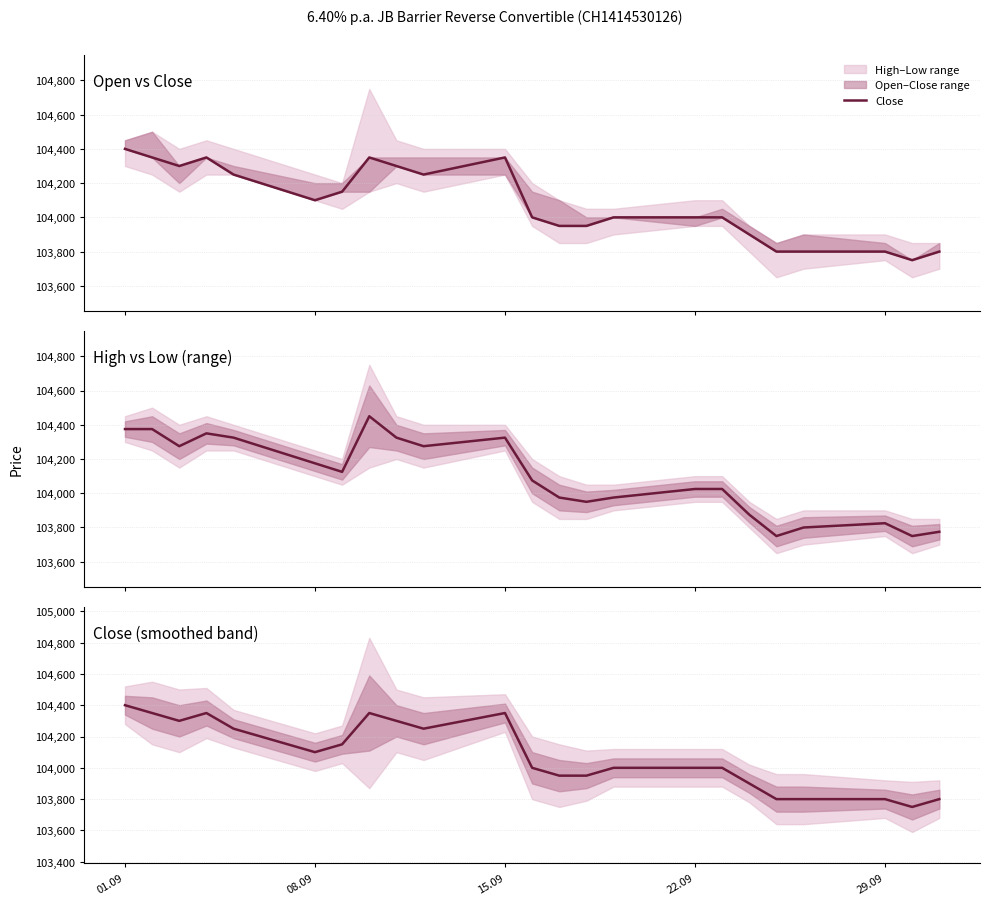

How many lines are shown in the chart?

1